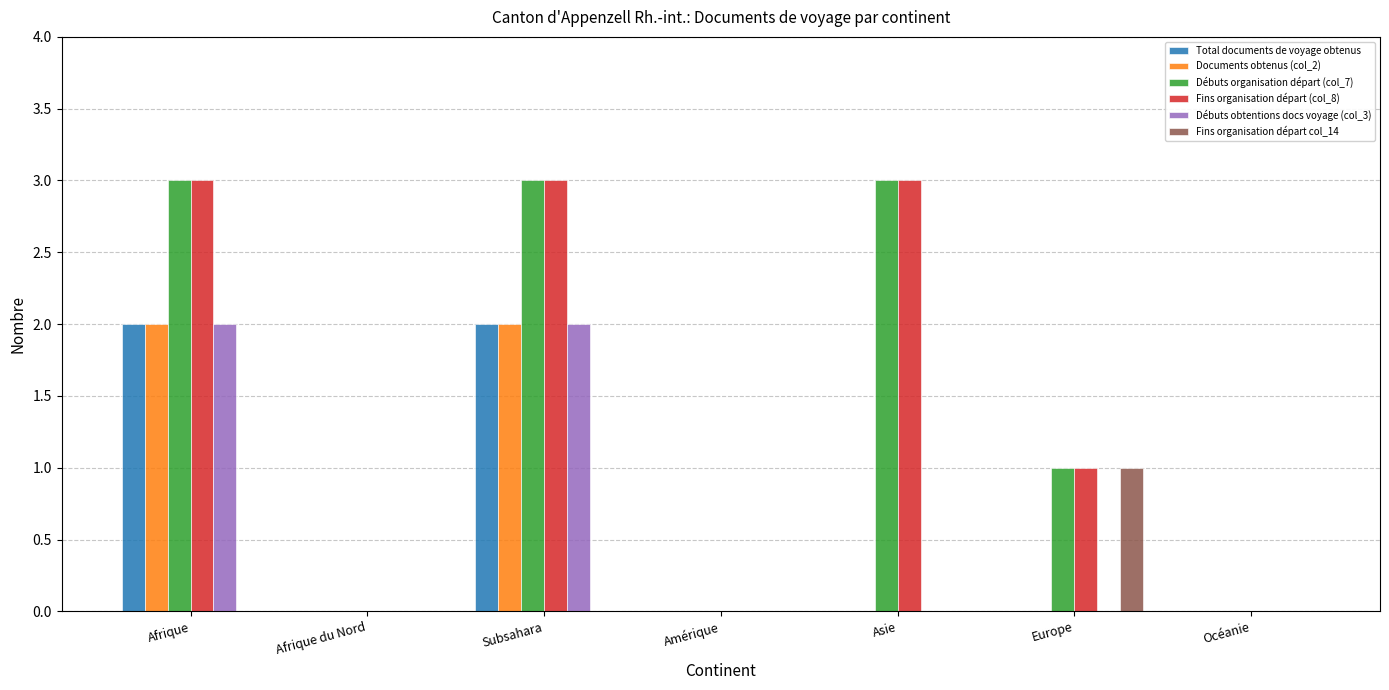

The value of Documents obtenus (col_2) at Europe is -1. True or false?

False